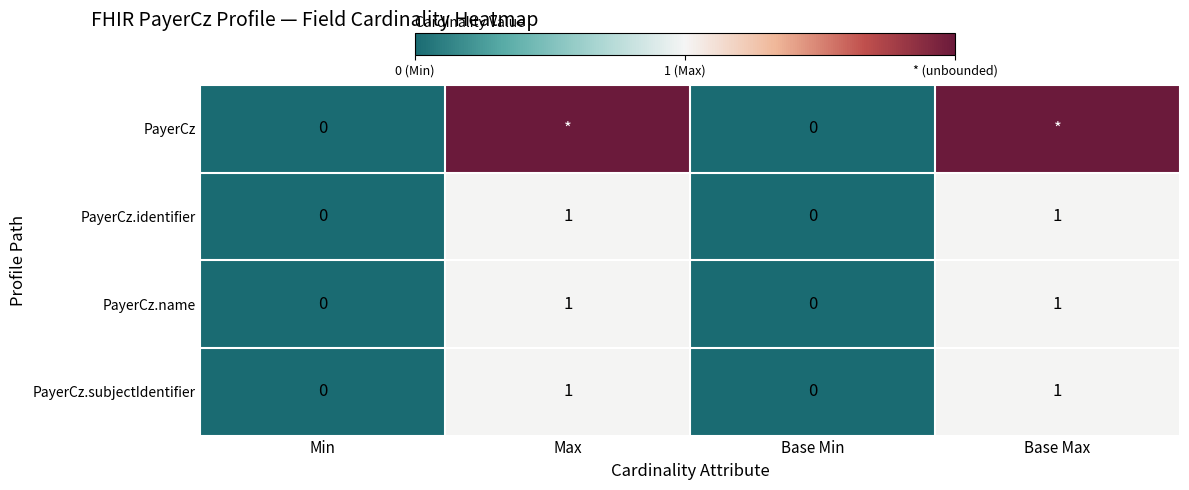

Is the value of PayerCz.name at Base Max greater than the value of PayerCz.subjectIdentifier at Min?

Yes